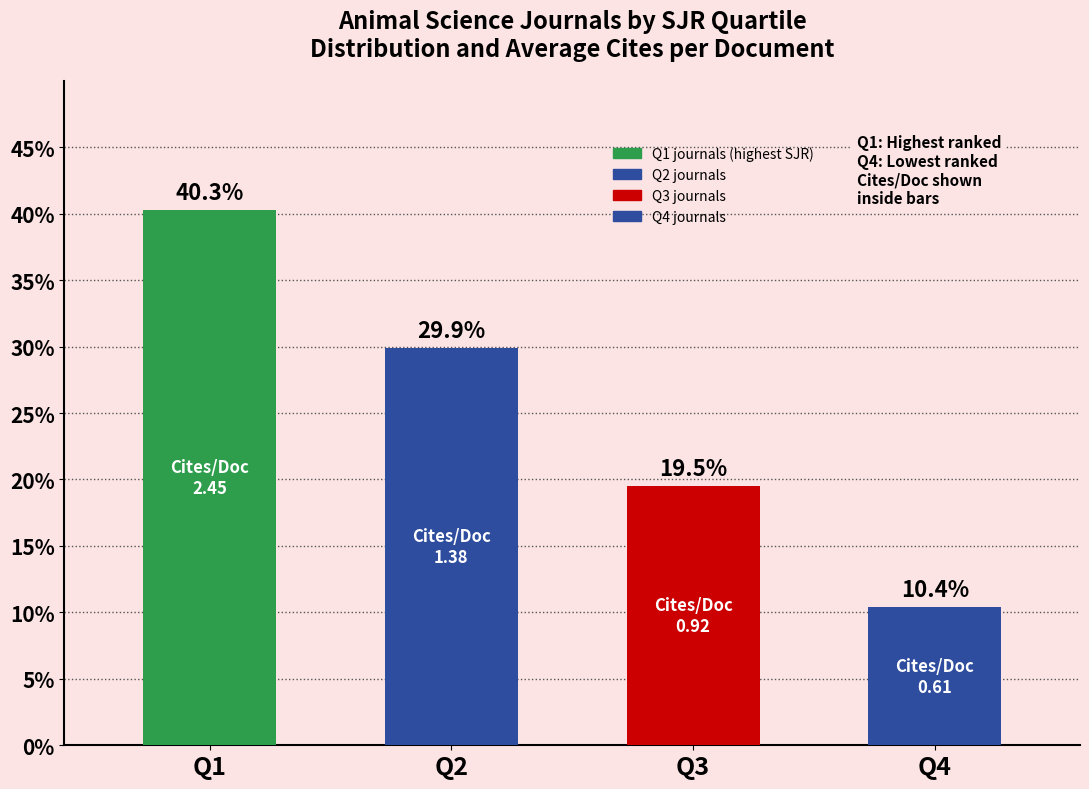

List the labels in order of value, smallest first.

Q4, Q3, Q2, Q1